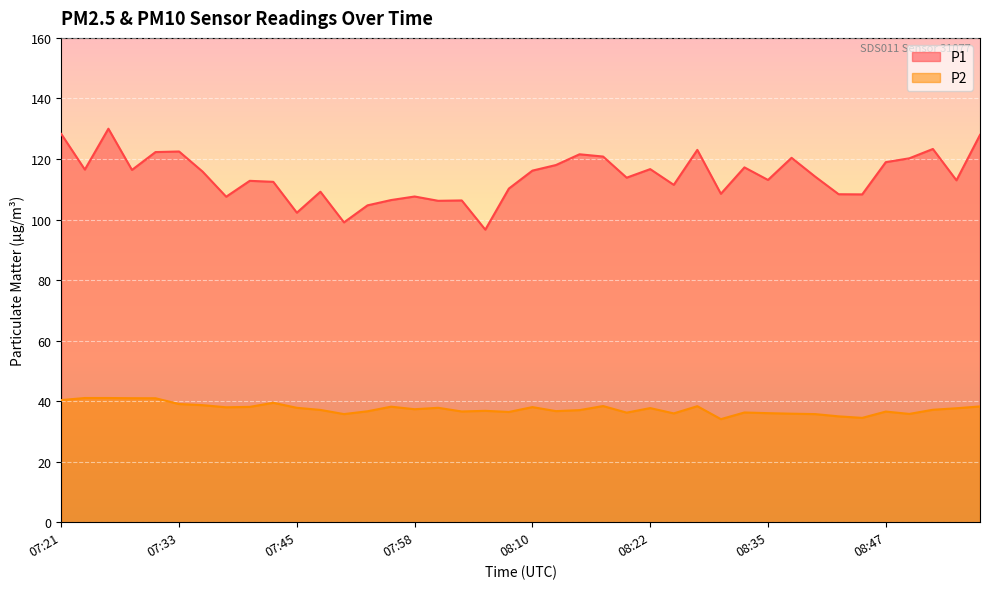

What are all the series names shown in the legend?

P1, P2